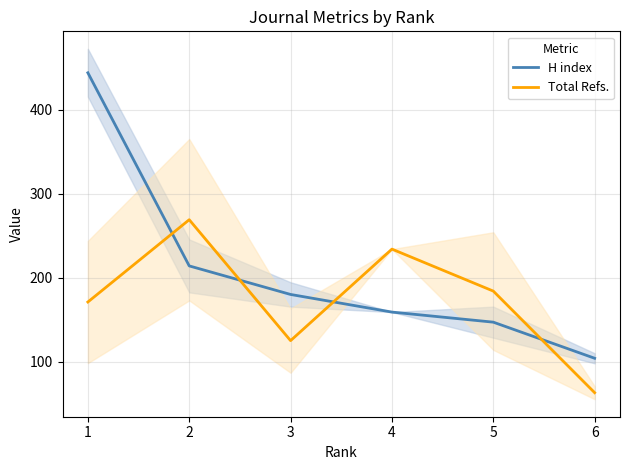

Which series ends up on top after the final intersection of Total Refs. and H index?

H index